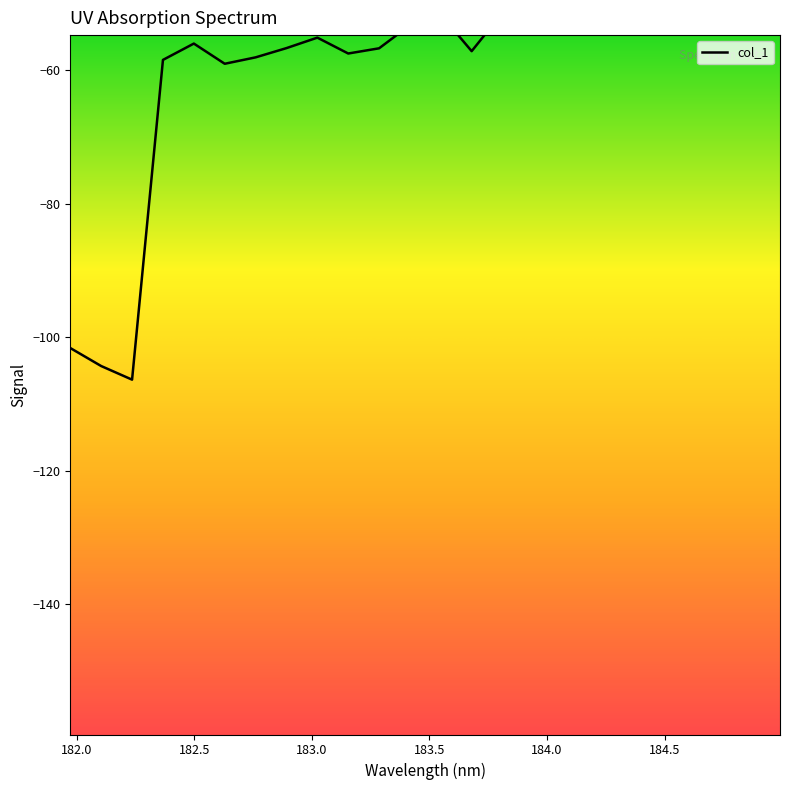

The value at 183.811206745 is -70.3. True or false?

False